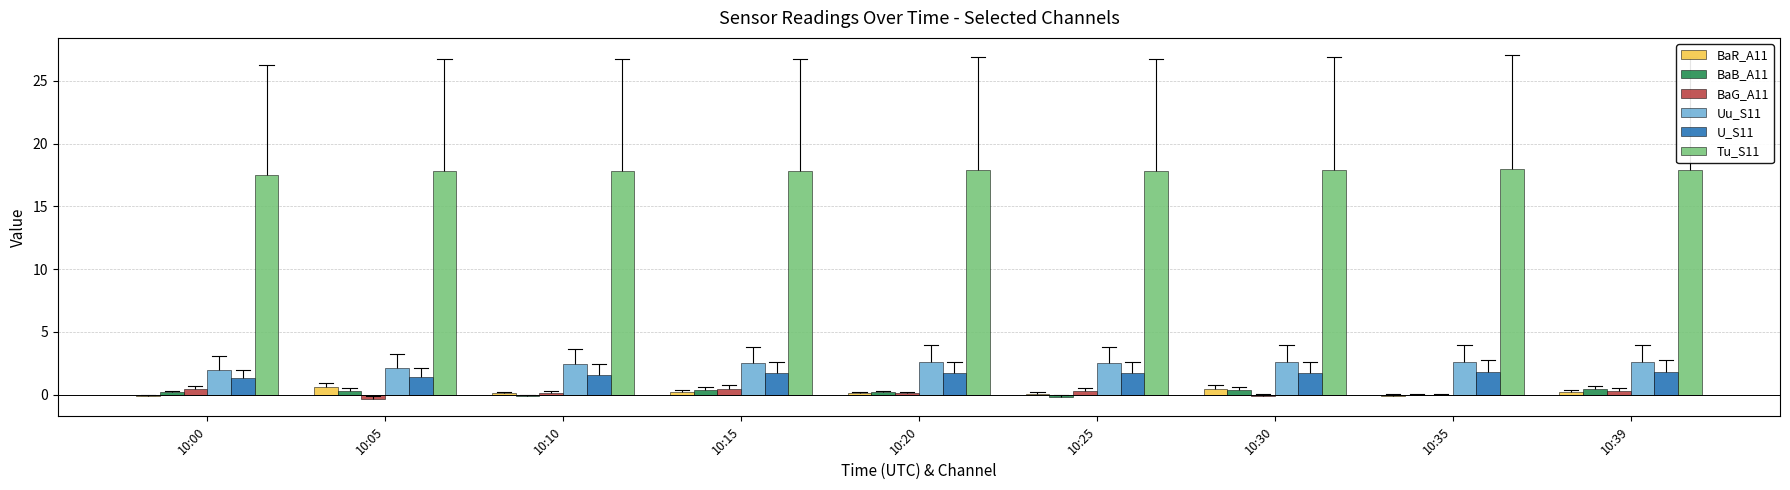

Which series has the largest total across all categories?

Tu_S11